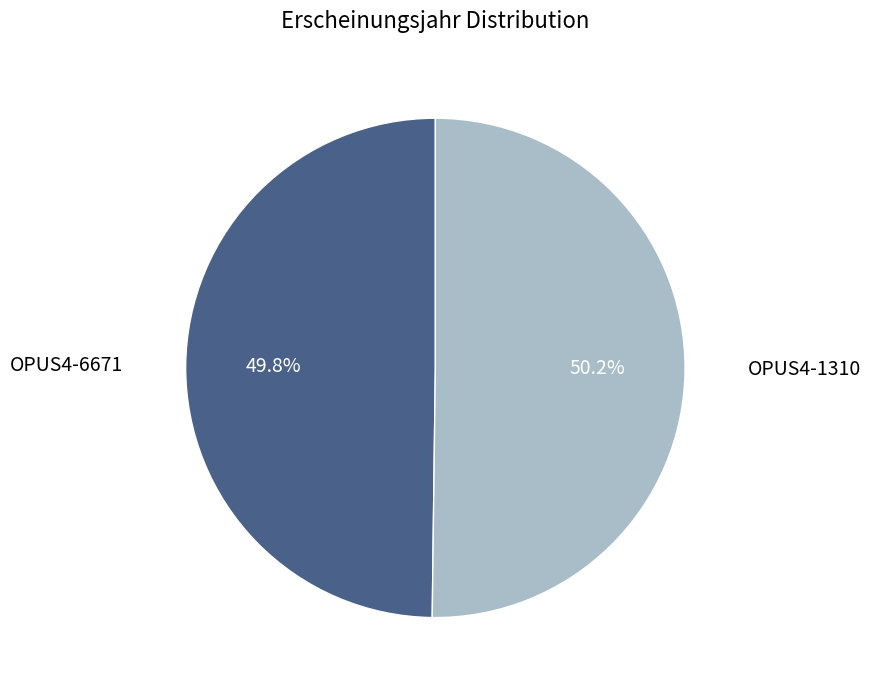

Does any single category account for the majority?

Yes